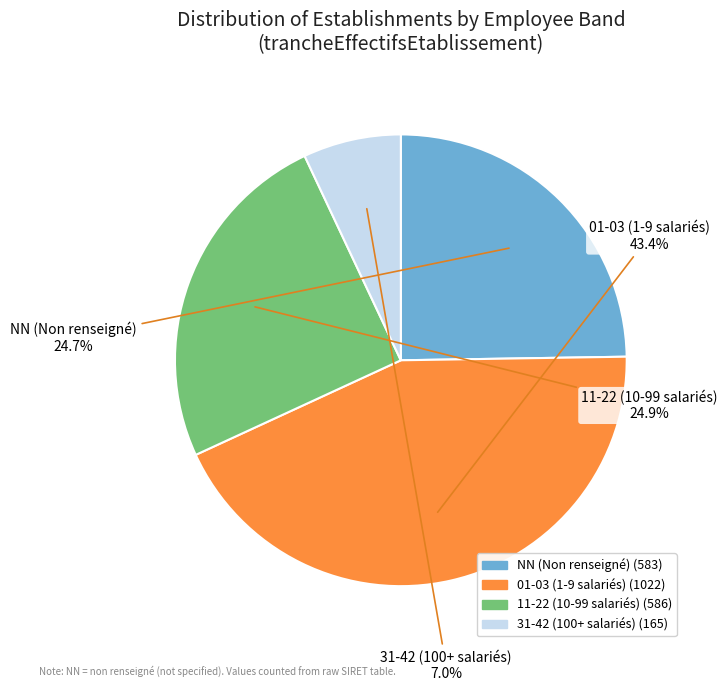

Does any single category account for the majority?

No